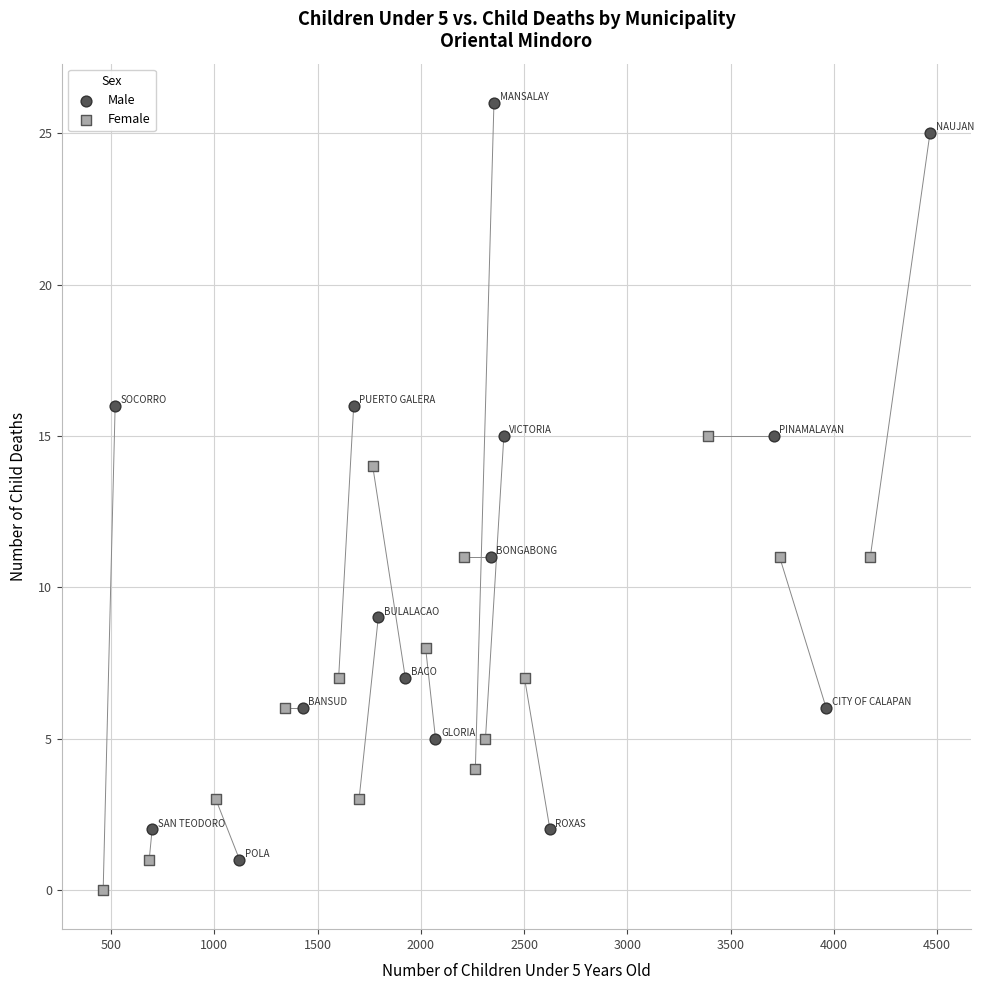

Which series contains the highest Y value?

Male